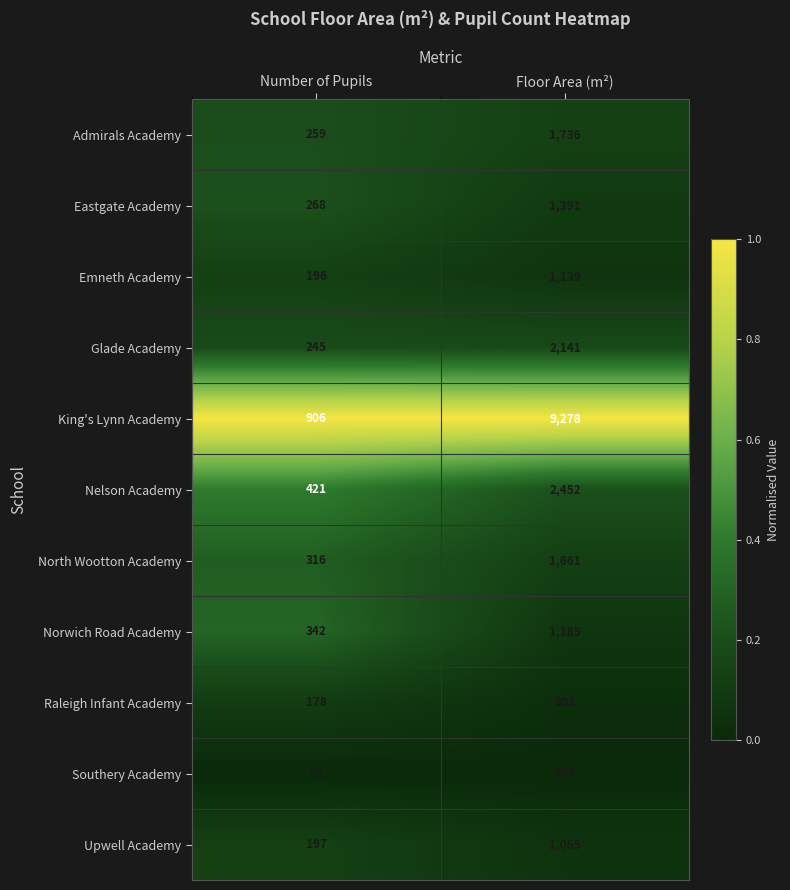

Which category has the lowest value across all series?

Number of Pupils